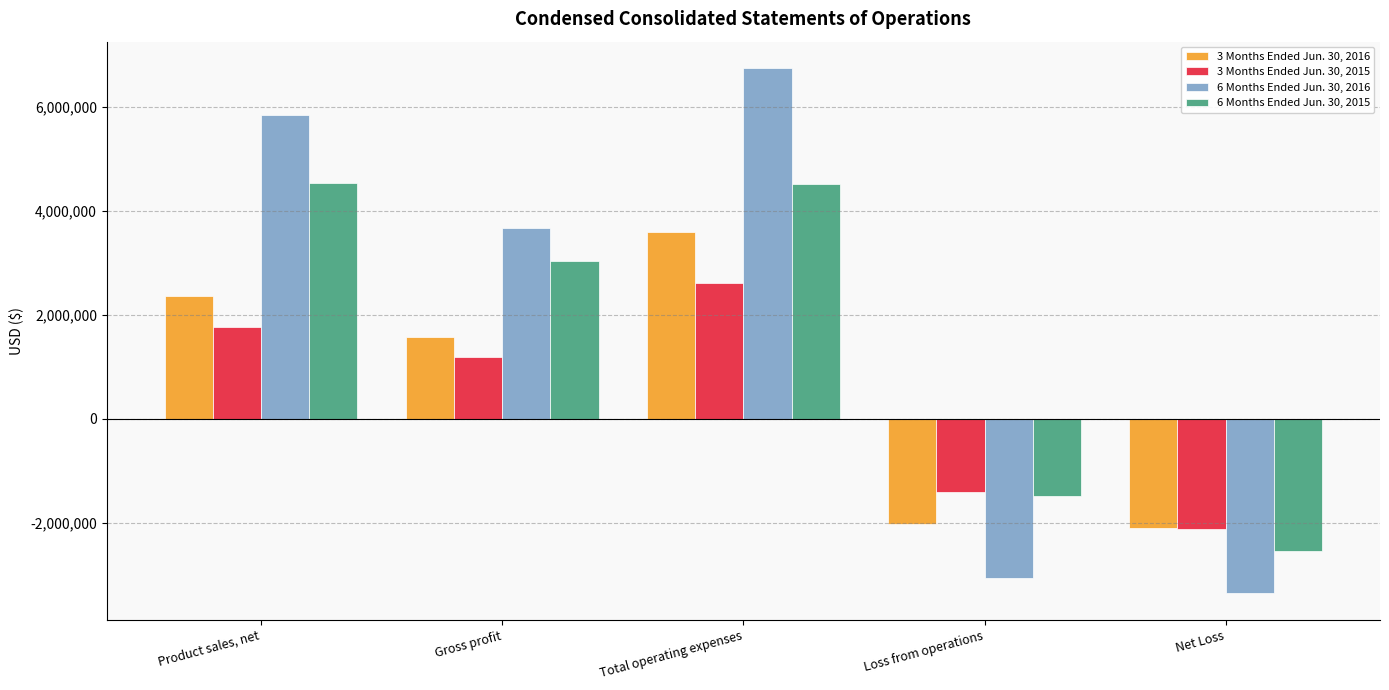

Count the number of data series in this chart.

4